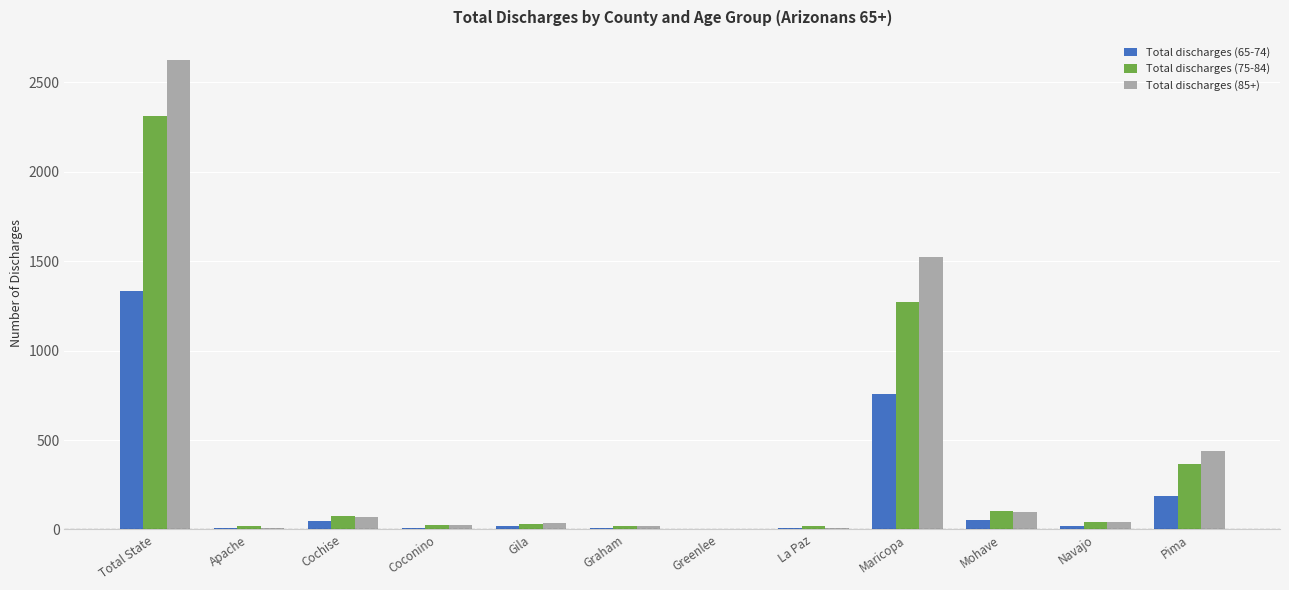

What is the greatest value displayed?

2623